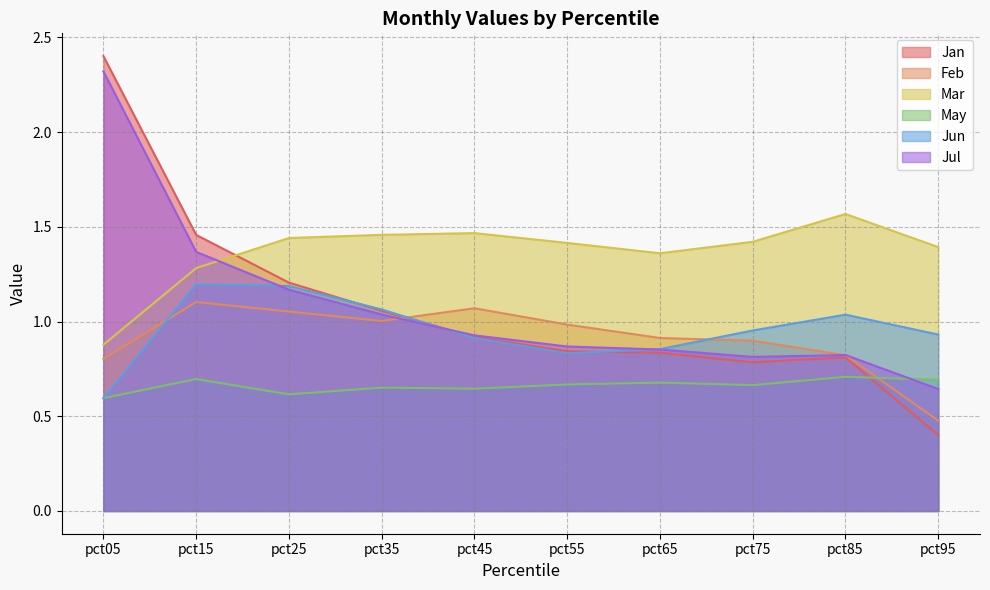

What is the total value across all series at pct65?

5.5